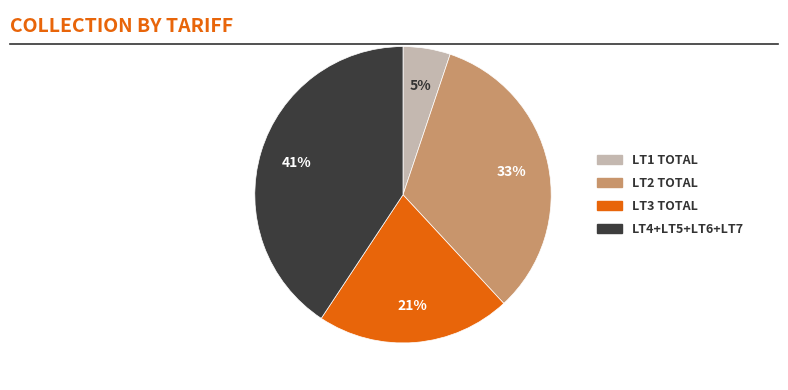

To the nearest percent, what is the difference between the largest and smallest slice percentages?

36%